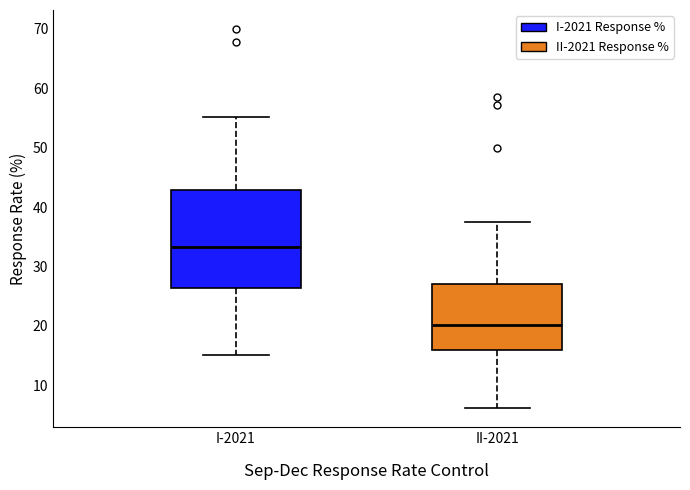

Where does the median line of the box for I-2021 sit on the y-axis? The values are not printed on the chart, so give them approximately, as read against the axis.

33